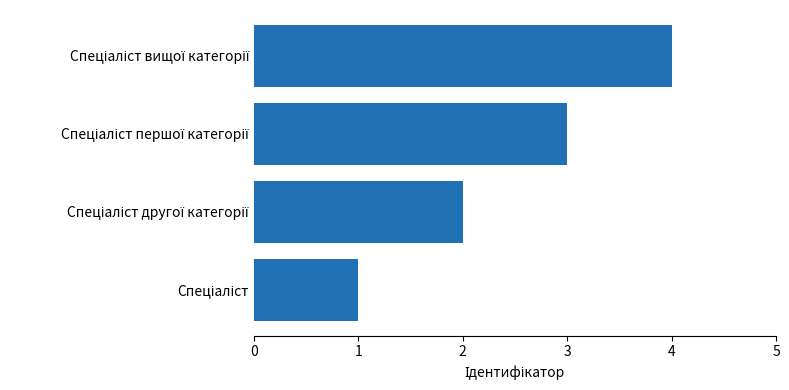

What is the maximum value shown in the chart?

4